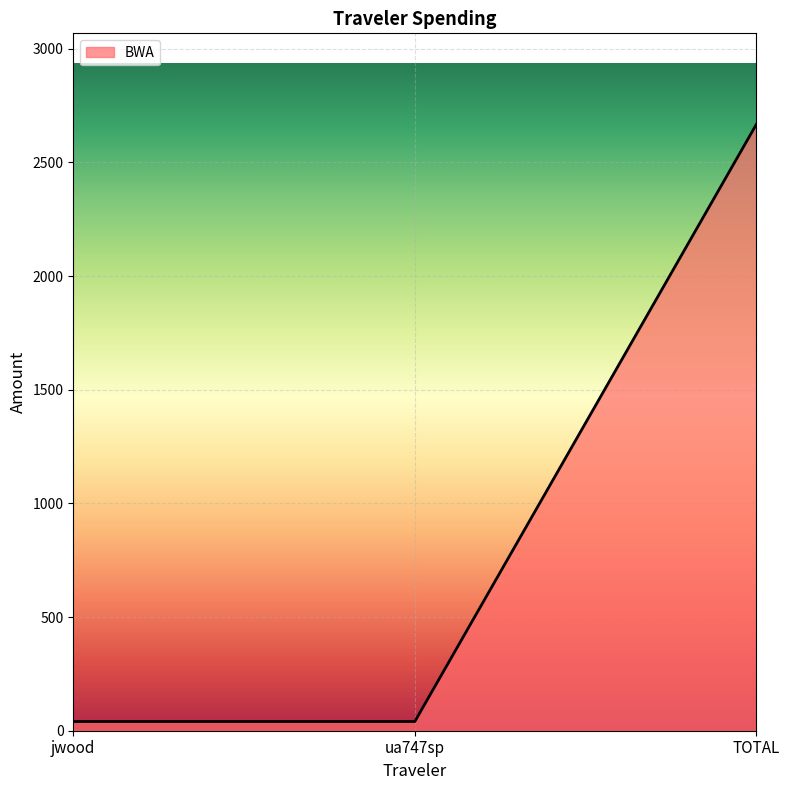

Which label corresponds to the largest value in the chart?

TOTAL